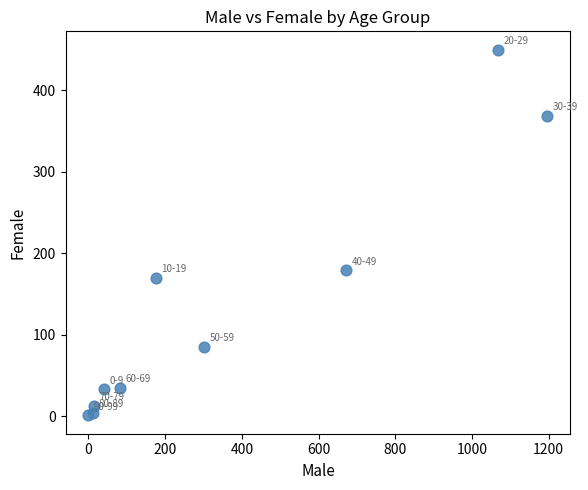

What Y value in the scatter plot is closest to 225?

179